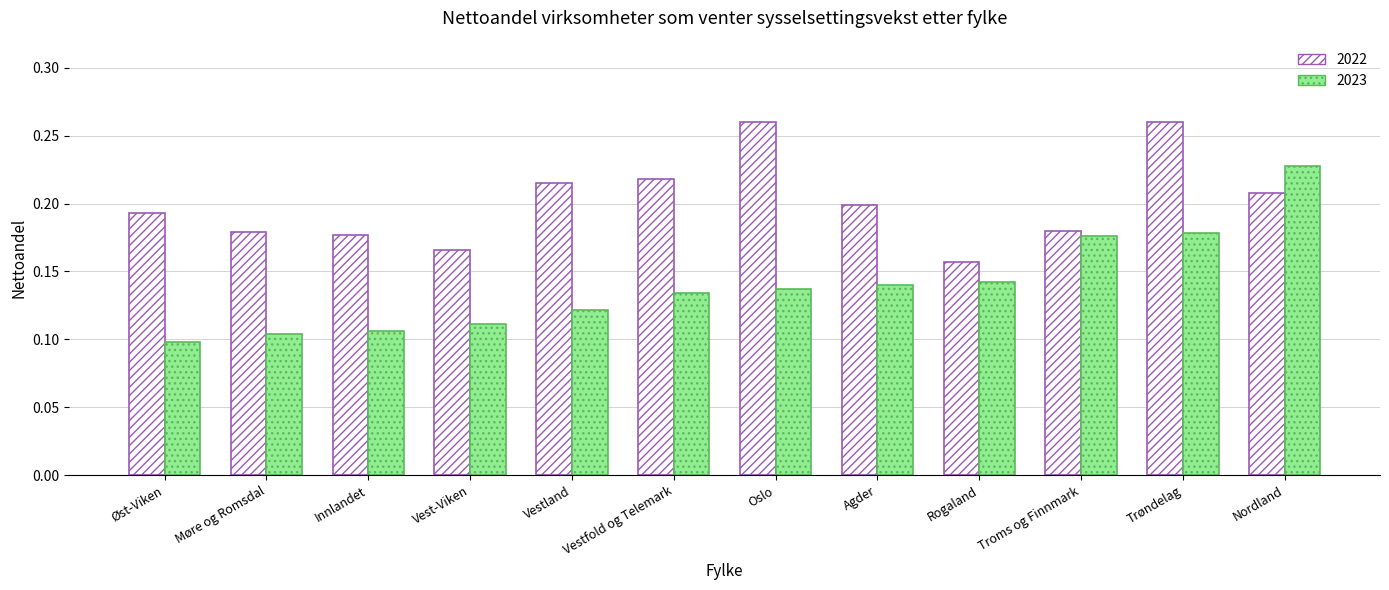

Which category has the lowest value across all series?

Øst-Viken